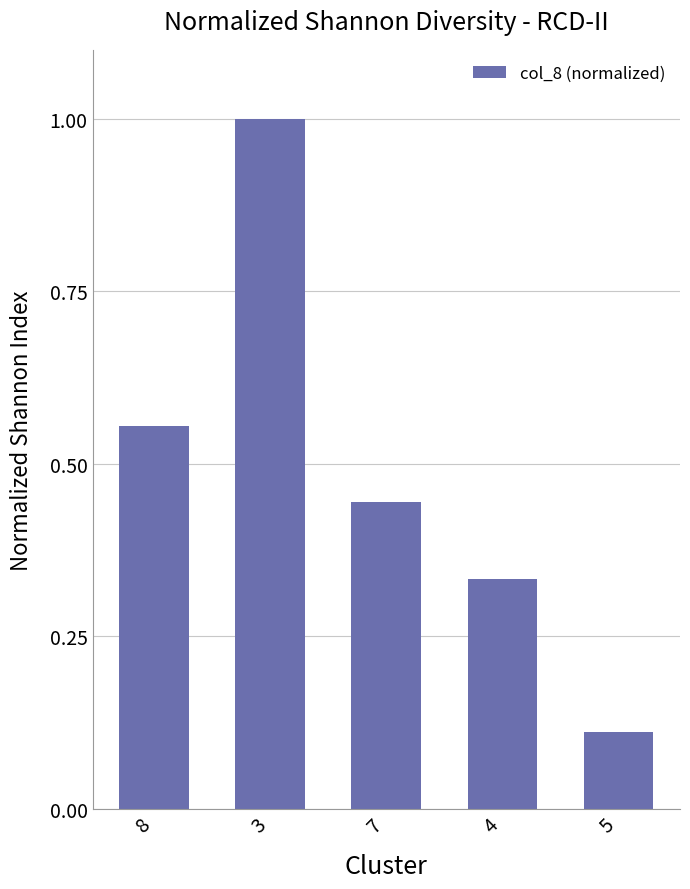

At which category does the chart reach its minimum across all series?

5